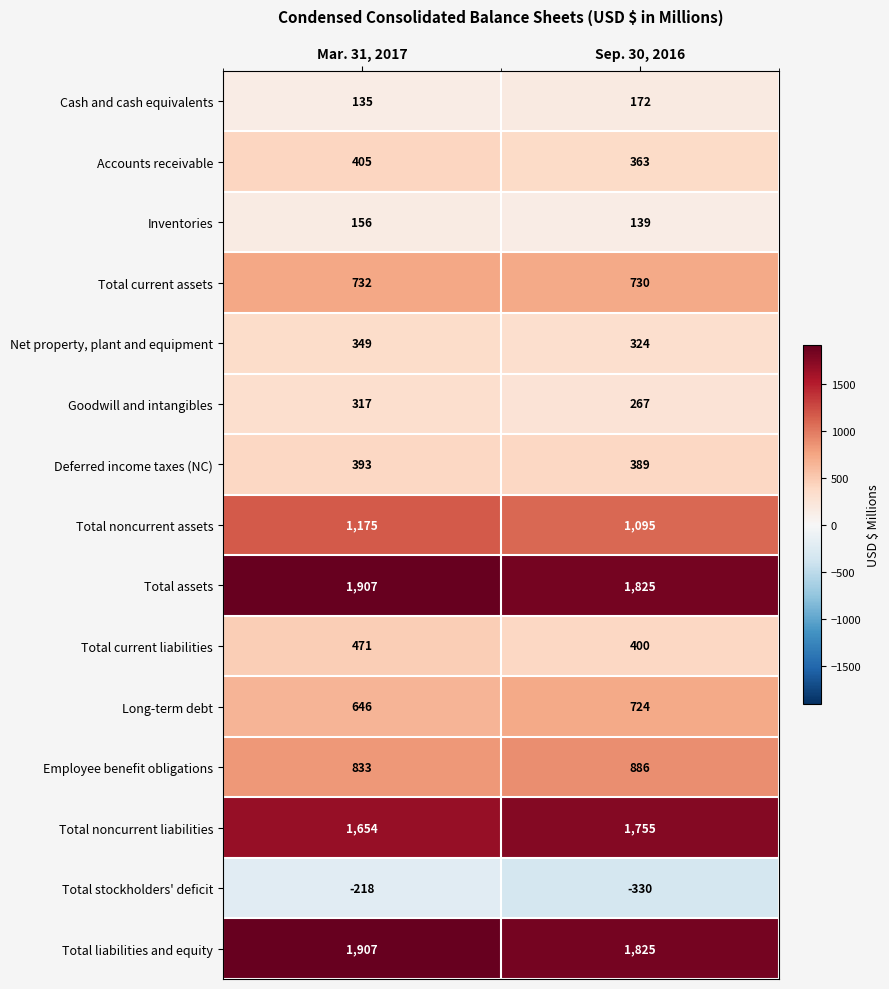

What is the total value across all series at Mar. 31, 2017?

10862